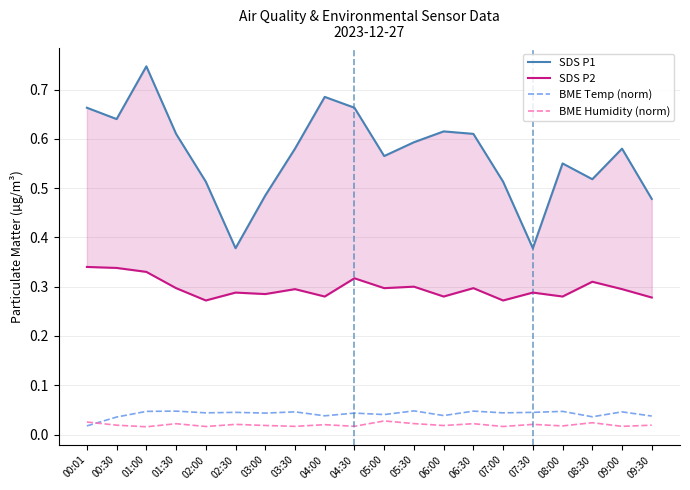

List the labels in order of SDS P1 value, smallest first.

02:30, 07:30, 09:30, 03:00, 02:00, 07:00, 08:30, 08:00, 05:00, 03:30, 09:00, 05:30, 01:30, 06:30, 06:00, 00:30, 00:01, 04:30, 04:00, 01:00